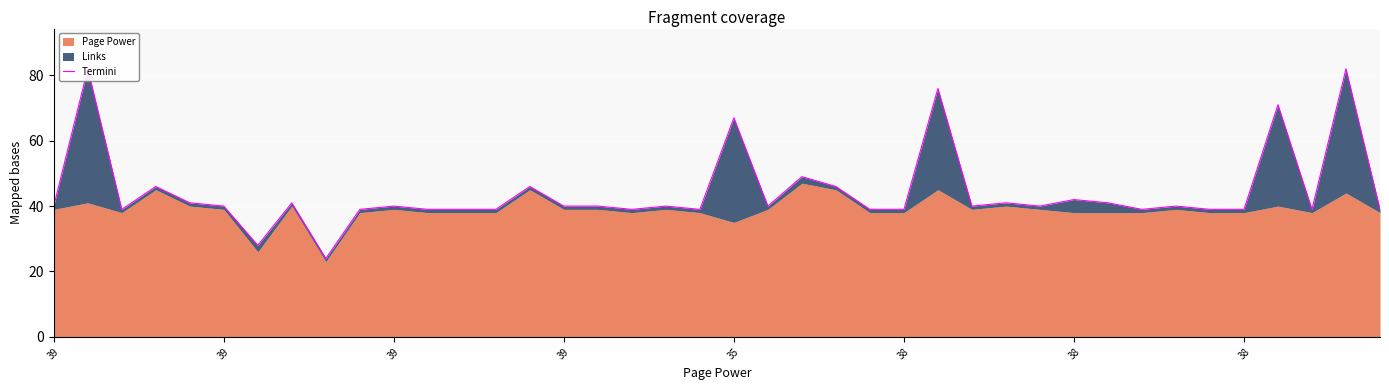

What is the label of the 25th point from the left?

24